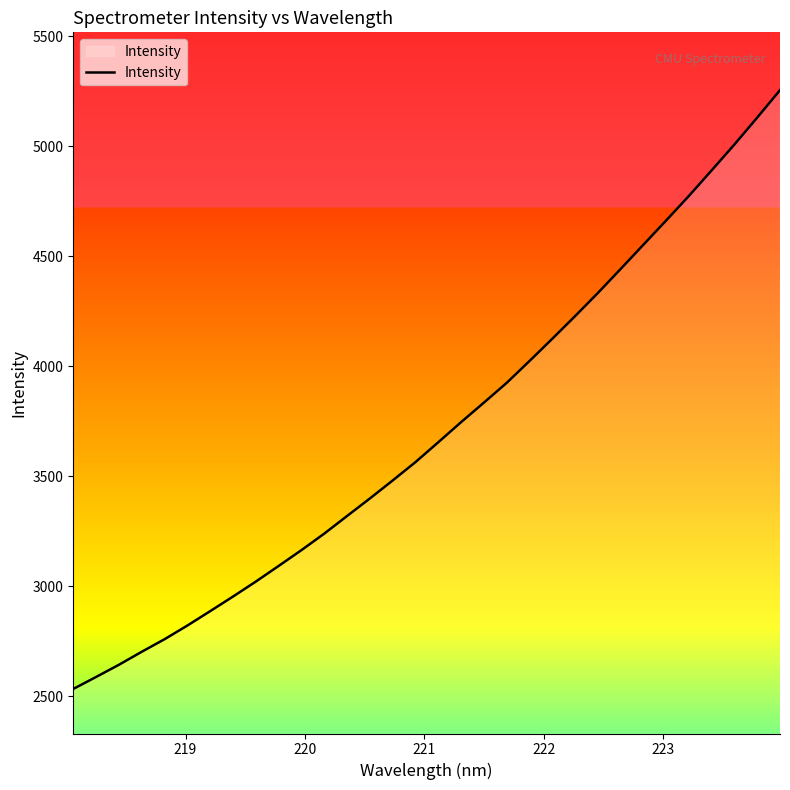

What is the smallest value displayed?

2532.7